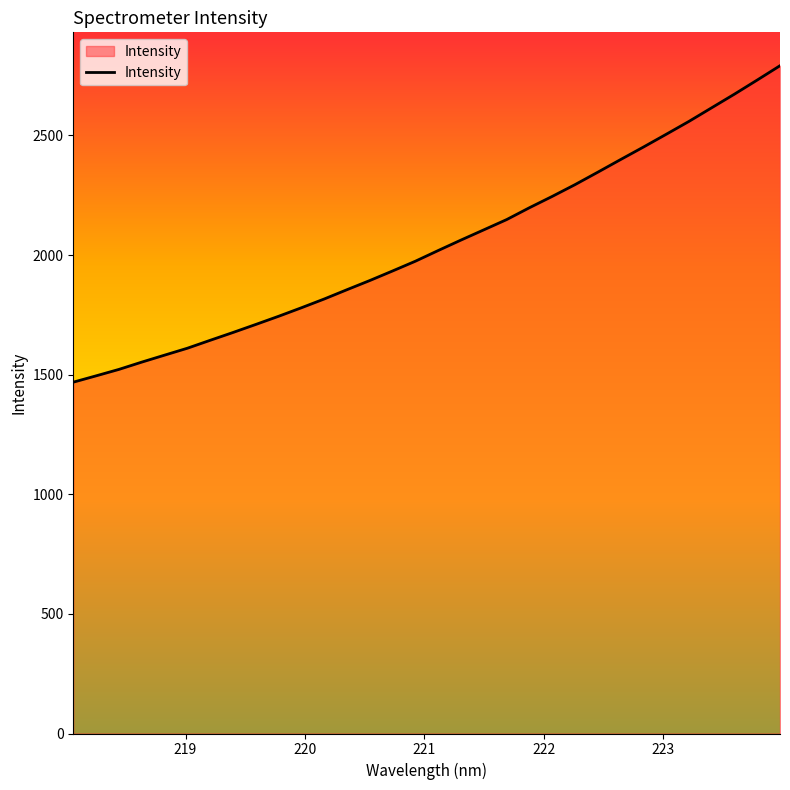

What is the difference between the maximum and minimum values?

1322.9